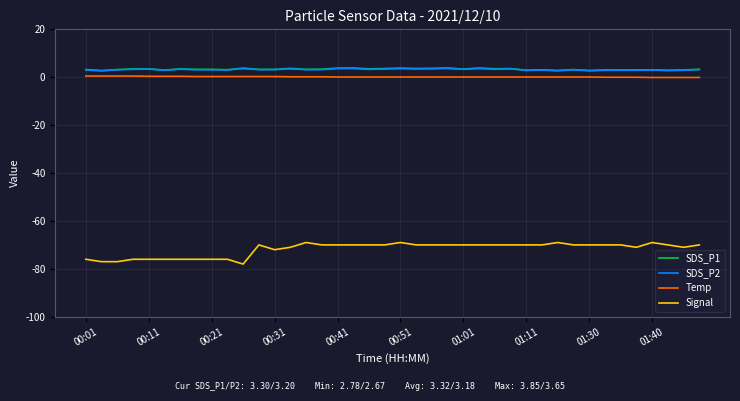

What is the minimum value for Signal?

-78.0